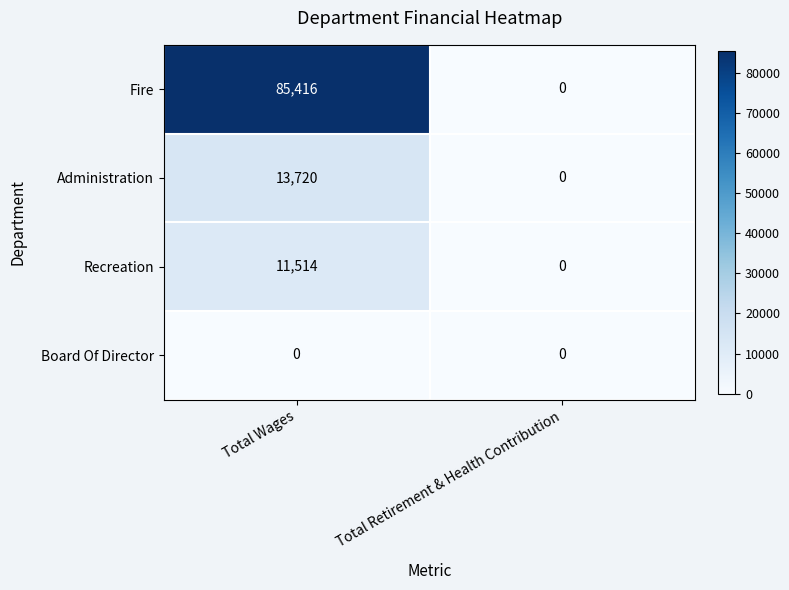

How many distinct data groups are displayed?

4